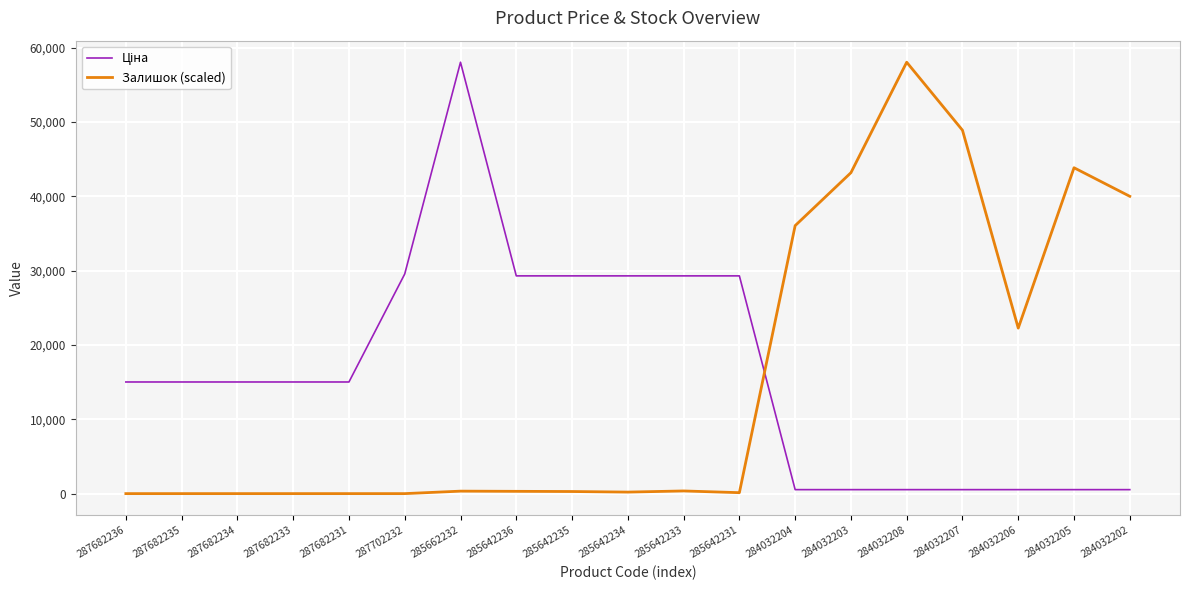

True or false: Залишок (scaled) has a value of 21800.9 at 284032207.

False